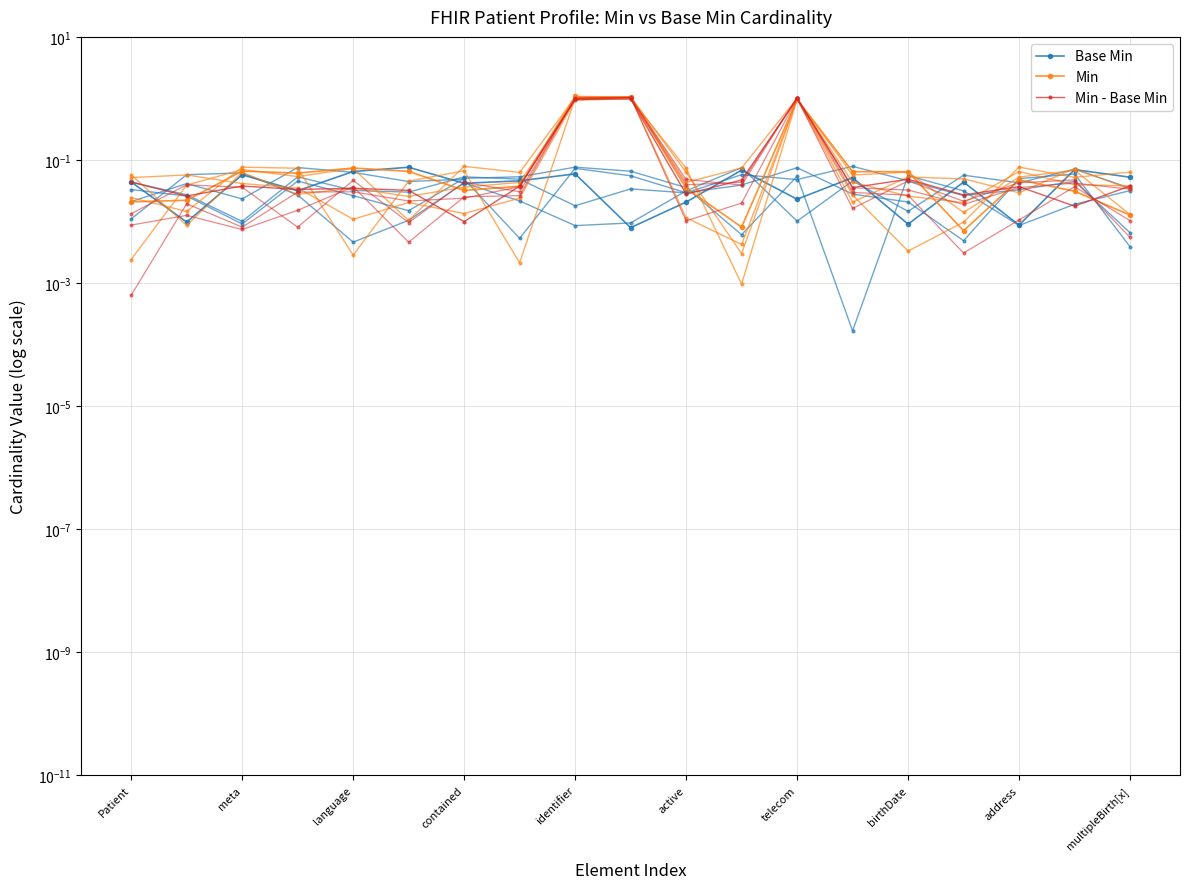

Between which two adjacent categories do Min - Base Min and Base Min first intersect?

Patient and meta